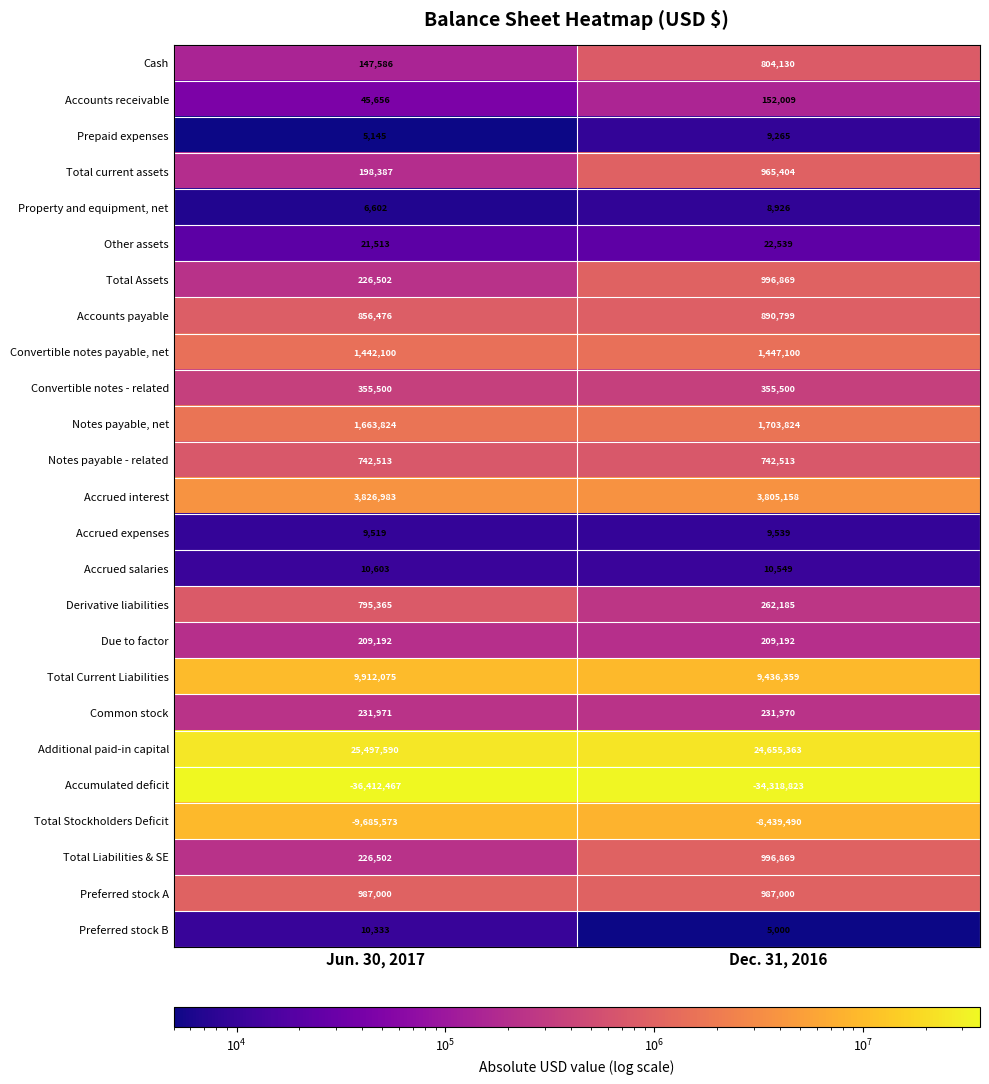

What is the smallest value displayed?

-36412467